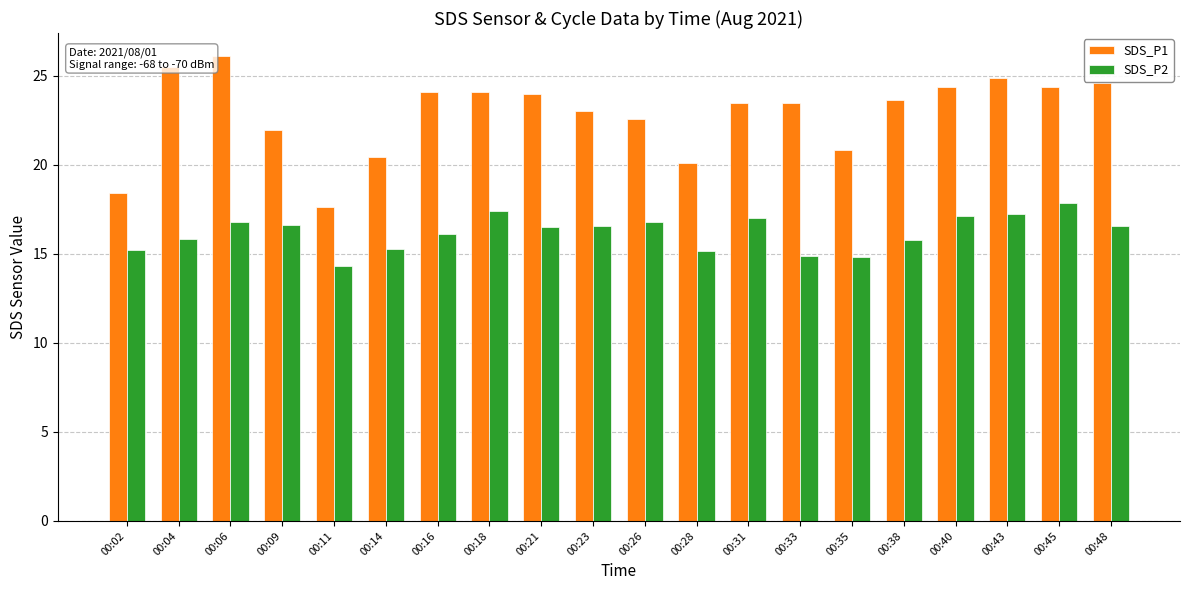

Is the value of SDS_P1 at 00:16 greater than the value of SDS_P2 at 00:06?

Yes